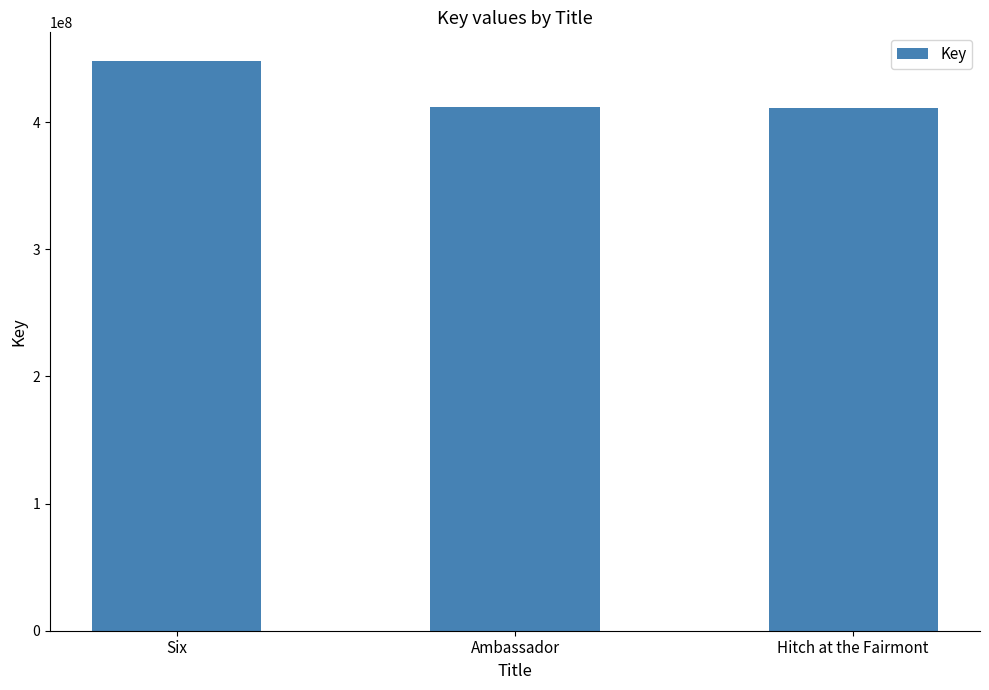

What is the minimum value shown in the chart?

411416916